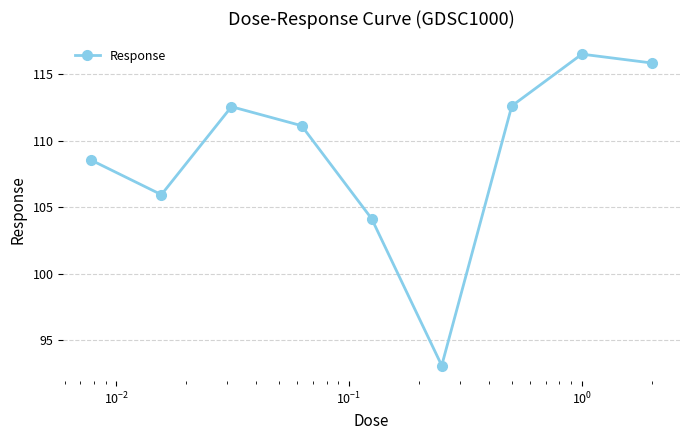

What is the smallest value displayed?

93.1